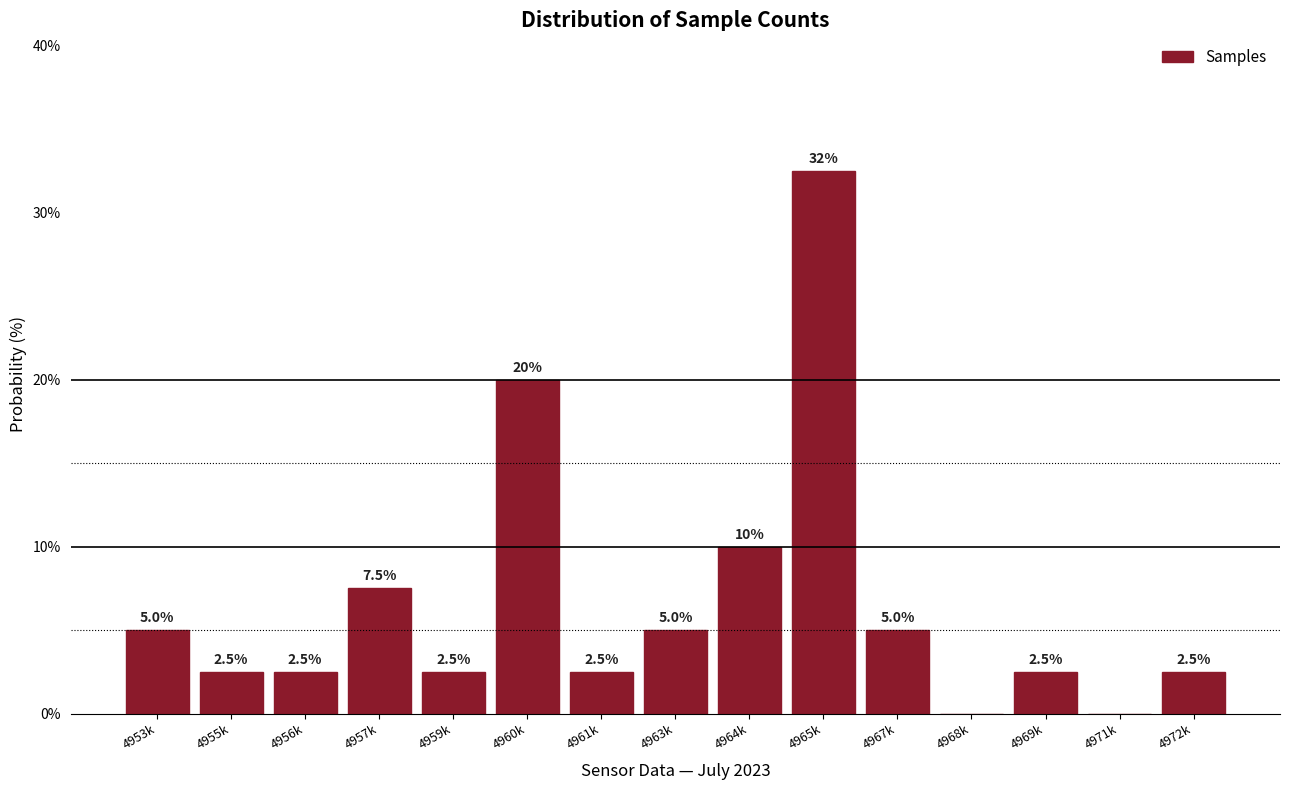

Reading left to right, list all the values displayed in this chart.

4953k=5.0	4955k=2.5	4956k=2.5	4957k=7.5	4959k=2.5	4960k=20.0	4961k=2.5	4963k=5.0	4964k=10.0	4965k=32.5	4967k=5.0	4968k=0.0	4969k=2.5	4971k=0.0	4972k=2.5